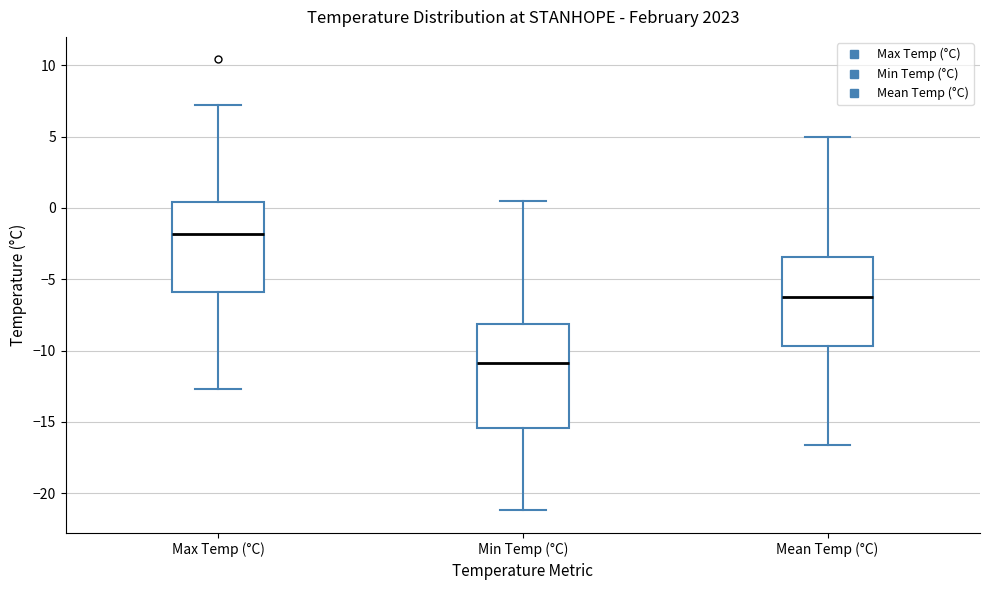

Reading left to right, transcribe this box plot: for each box, give where its median line is, the range the box spans, and where its two whiskers end, as read against the y-axis. The values are not printed on the chart, so give them approximately, as read against the axis.

Max Temp (°C): median -2.0, box -6.0 to 0.5, whiskers -12.5 to 7.0
Min Temp (°C): median -11.0, box -15.5 to -8.0, whiskers -21.0 to 0.5
Mean Temp (°C): median -6.0, box -9.5 to -3.5, whiskers -16.5 to 5.0